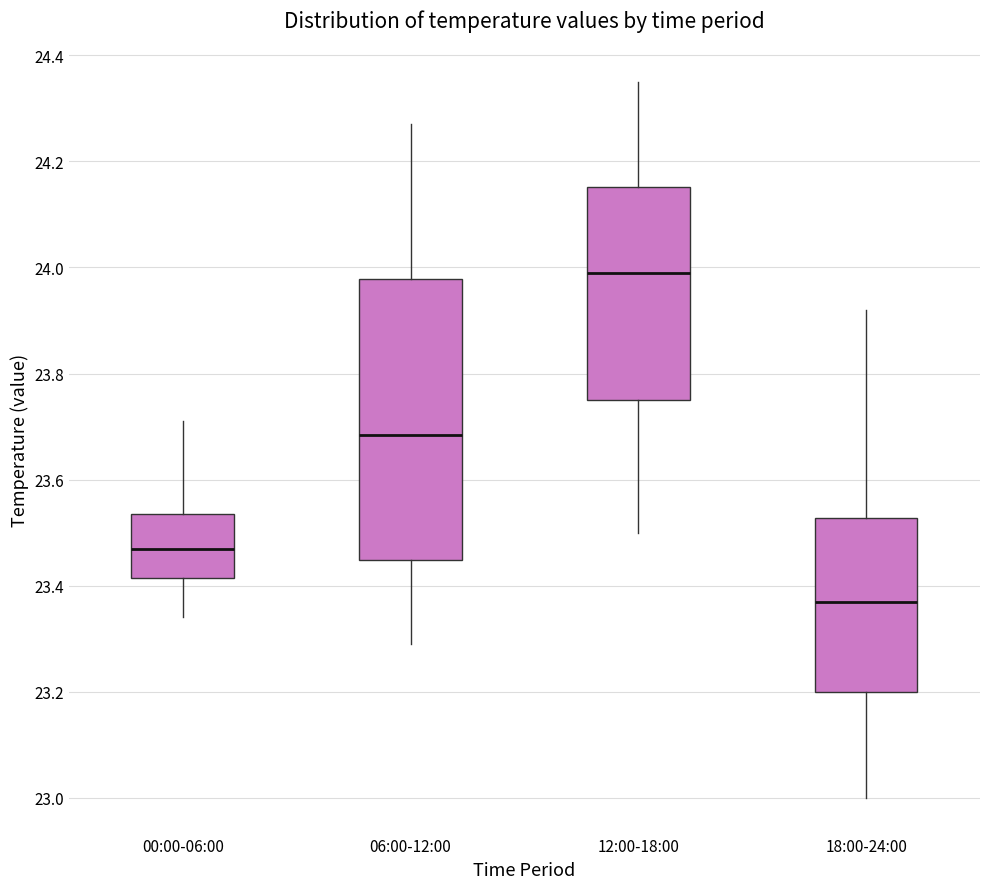

Which box's median line is the lowest?

18:00-24:00